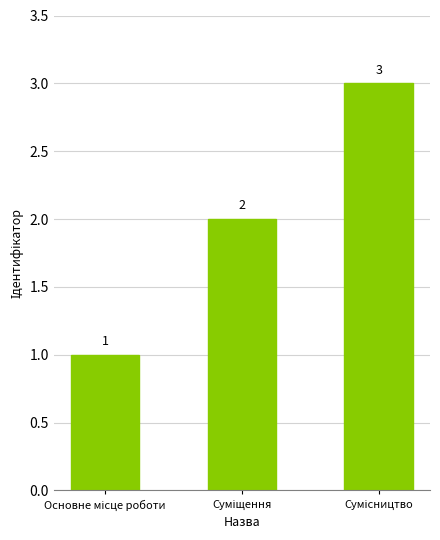

What is the sum of all values?

6